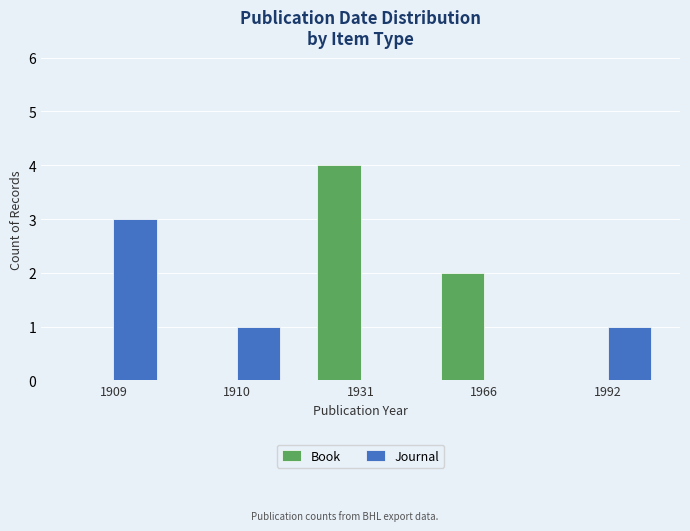

True or false: Book has a value of 7 at 1931.

False